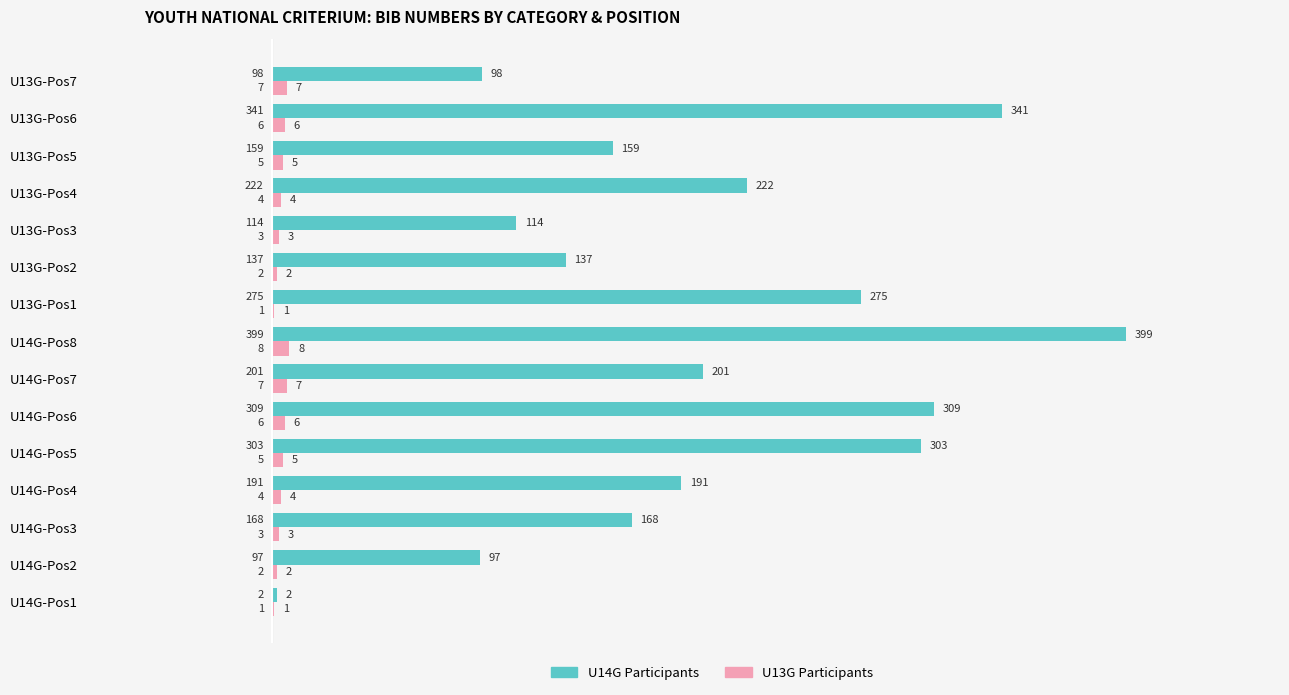

At which category is the sum across all series the highest?

U14G-Pos8